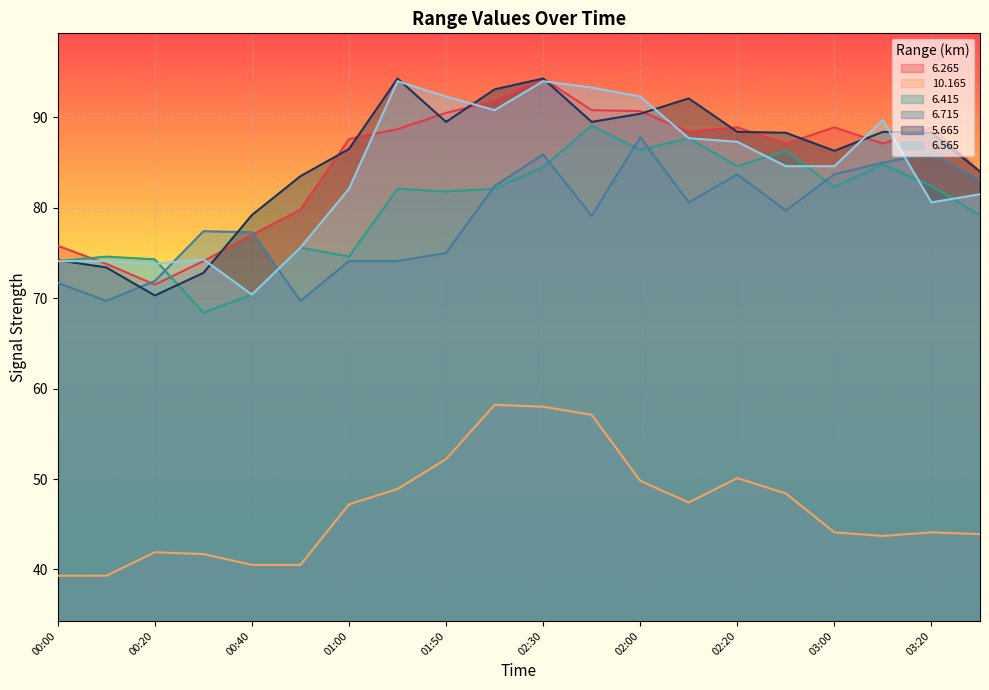

Rank the series by their maximum value, from highest to lowest.

6.265, 5.665, 6.565, 6.415, 6.715, 10.165